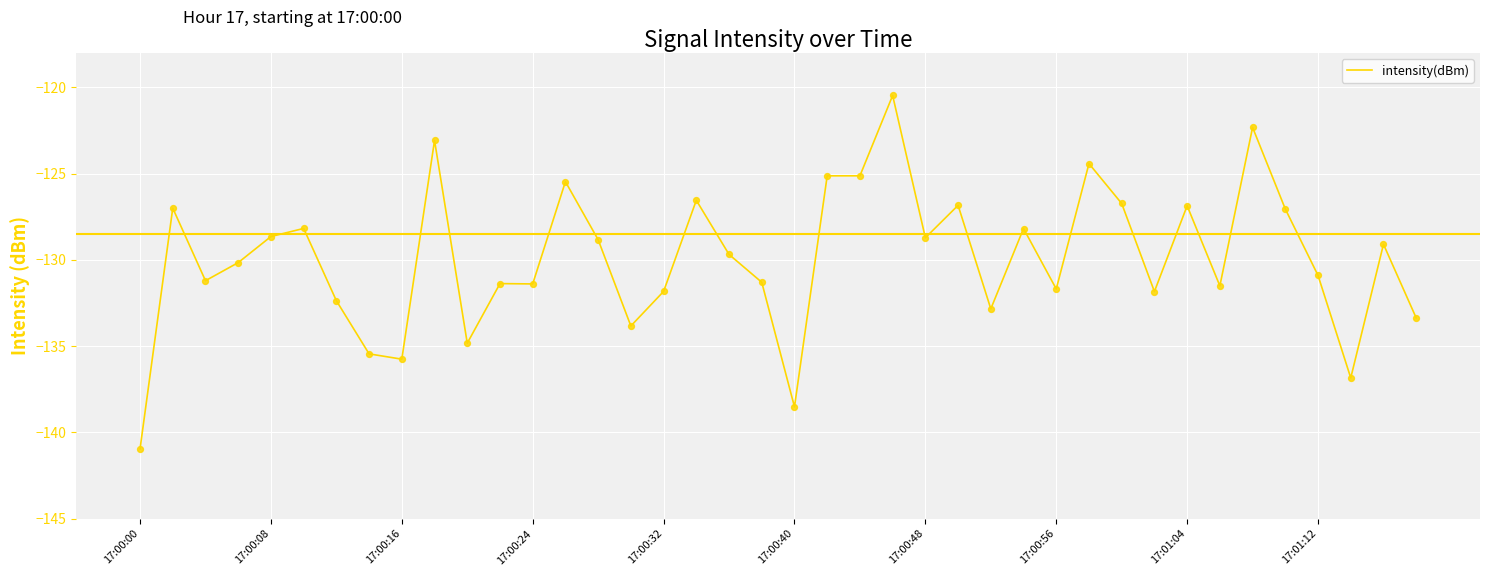

What is the smallest value displayed?

-141.0